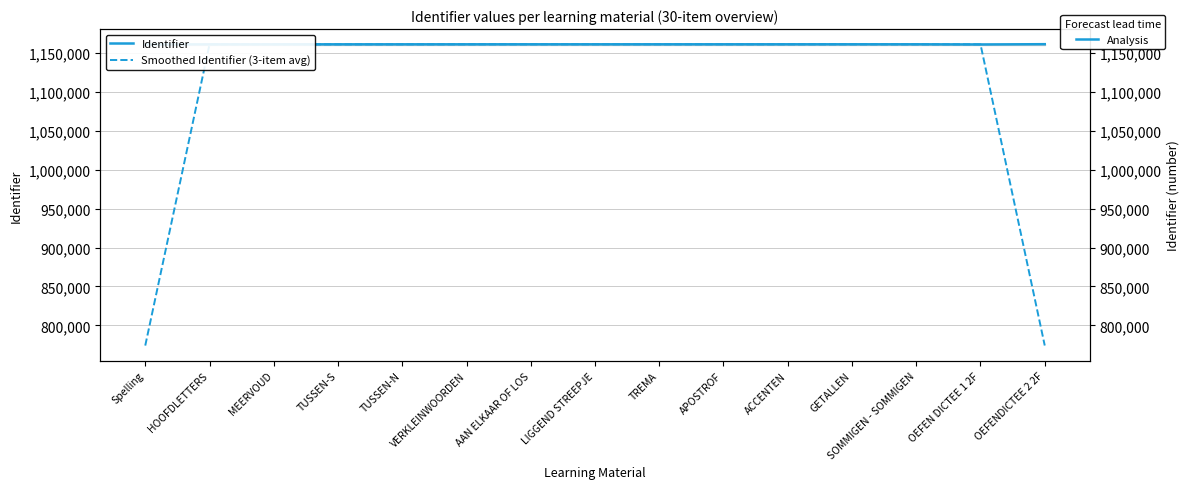

What is the value of the Smoothed Identifier (3-item avg) point at the 3rd from the left?

1161153.3